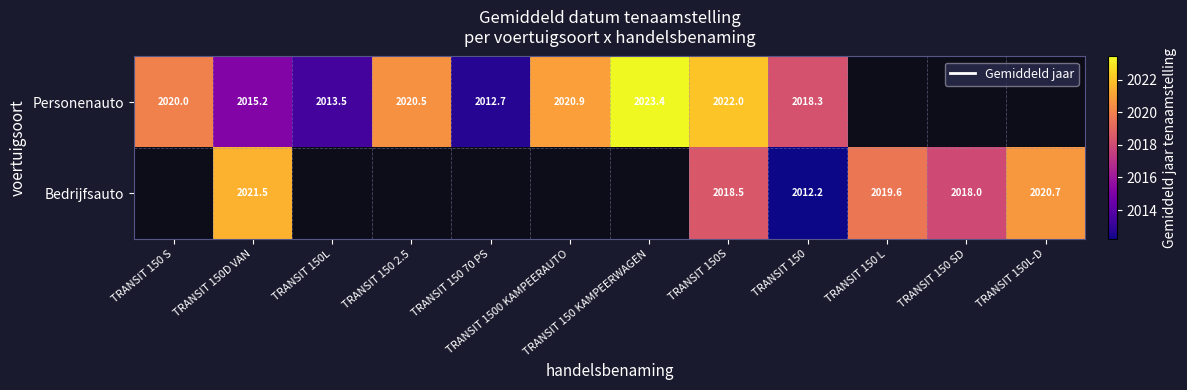

True or false: Bedrijfsauto has a value of 2861.1 at TRANSIT 150L-D.

False